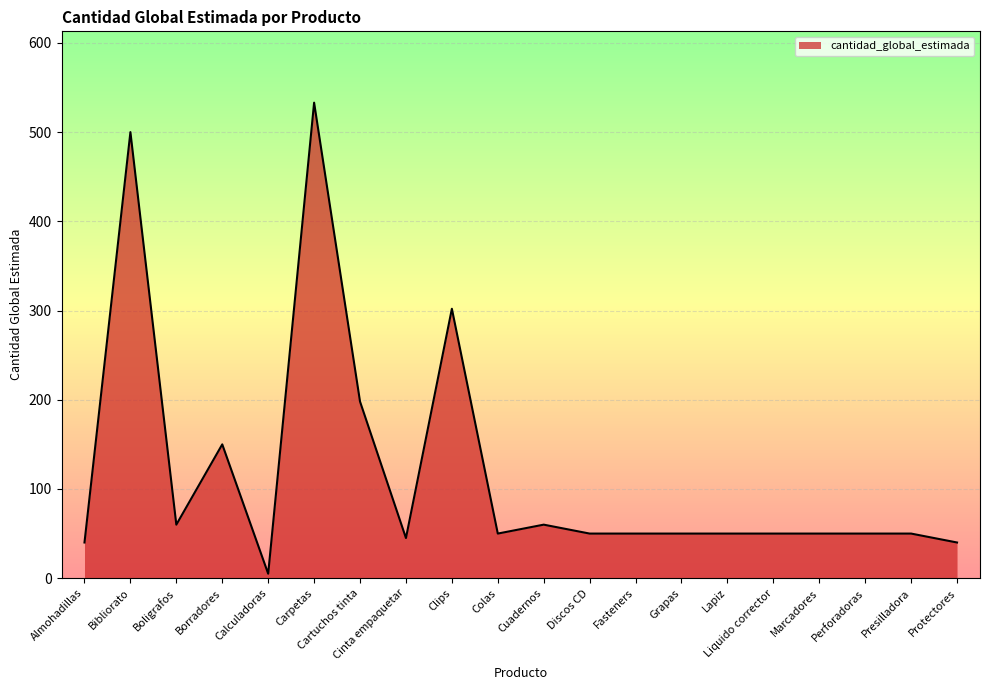

Where is the first local minimum?

Boligrafos